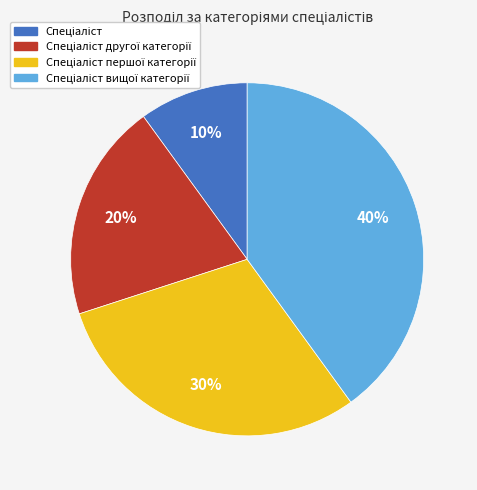

To the nearest percent, what is the average slice percentage?

25%